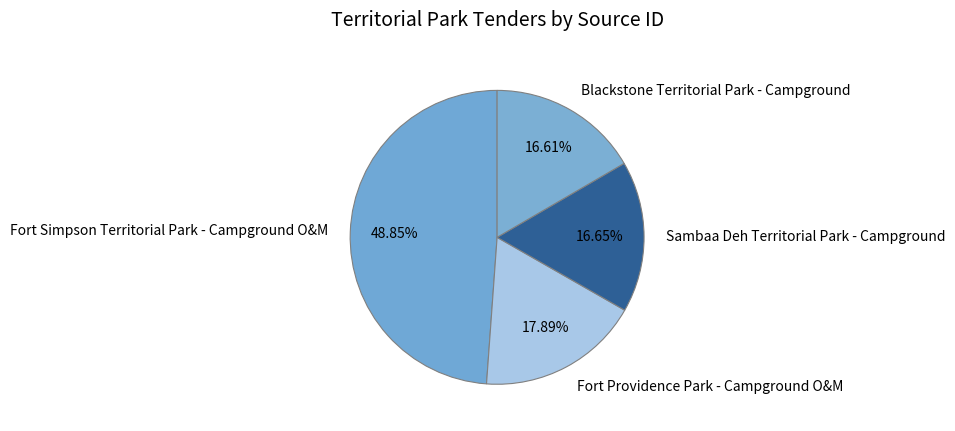

What is the largest slice in the pie chart?

Fort Simpson Territorial Park - Campground O&M